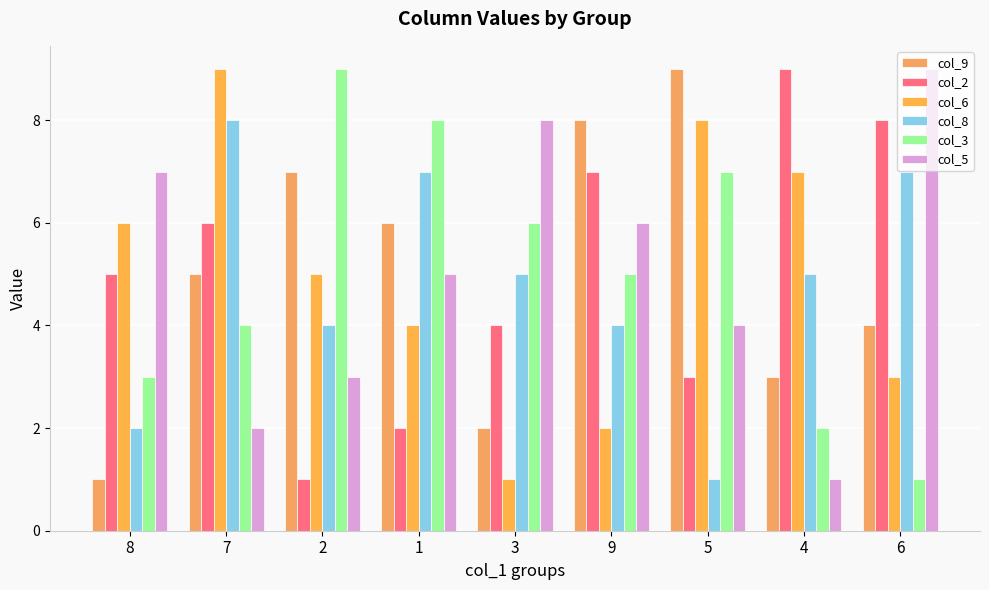

How many bars are there in total?

54